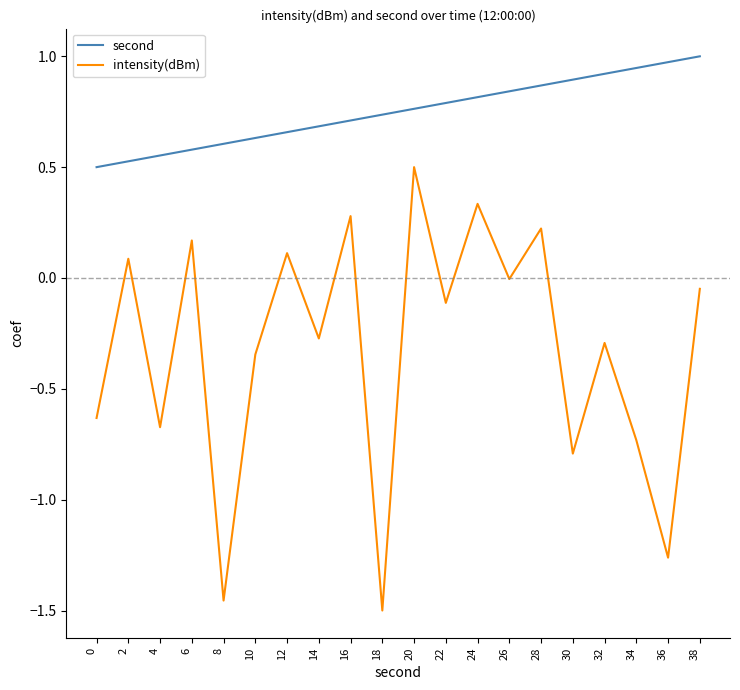

Is the value of second at 6 greater than the value of intensity(dBm) at 6?

Yes